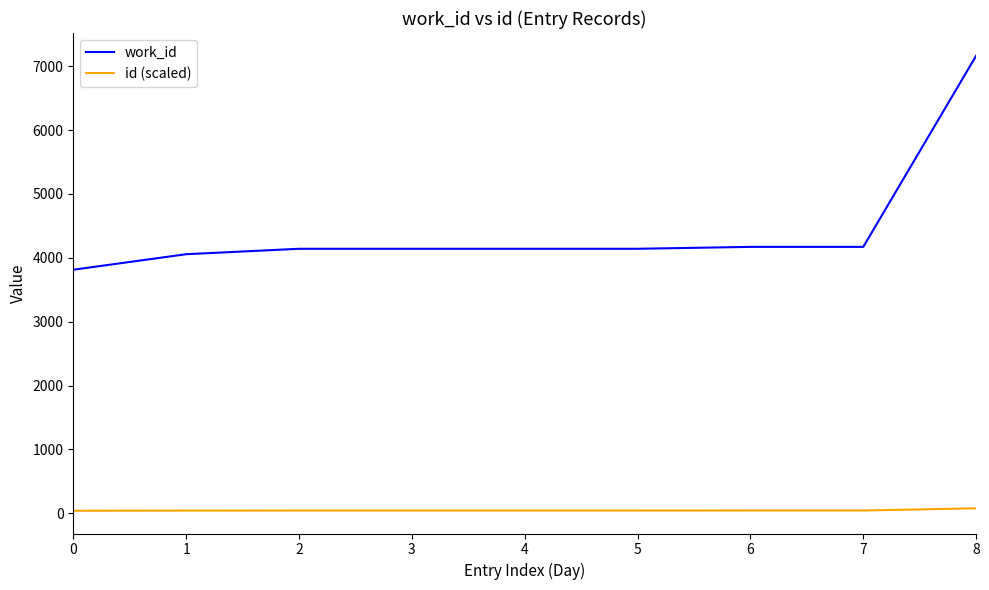

What is the difference between the id (scaled) values at 6 and 5?

0.6